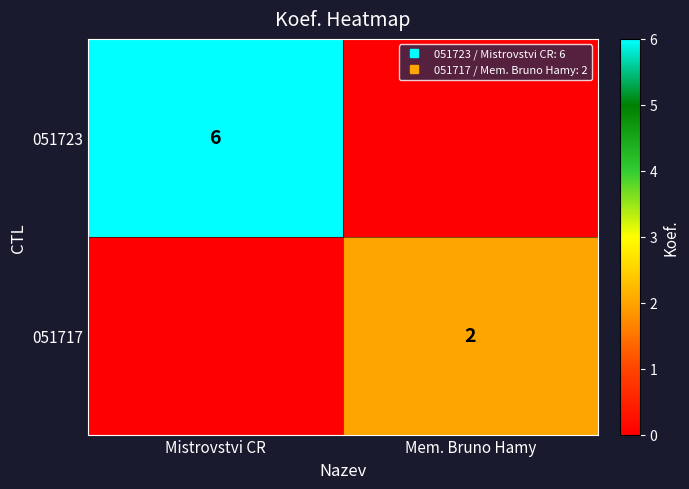

Is it true that 051717 equals 0 at Mistrovstvi CR?

True